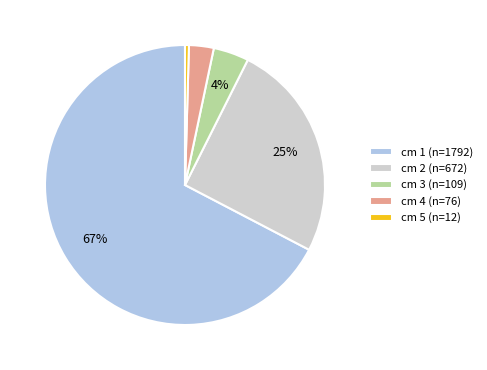

Between cm 2 (n=672) and cm 4 (n=76), which is larger?

cm 2 (n=672)